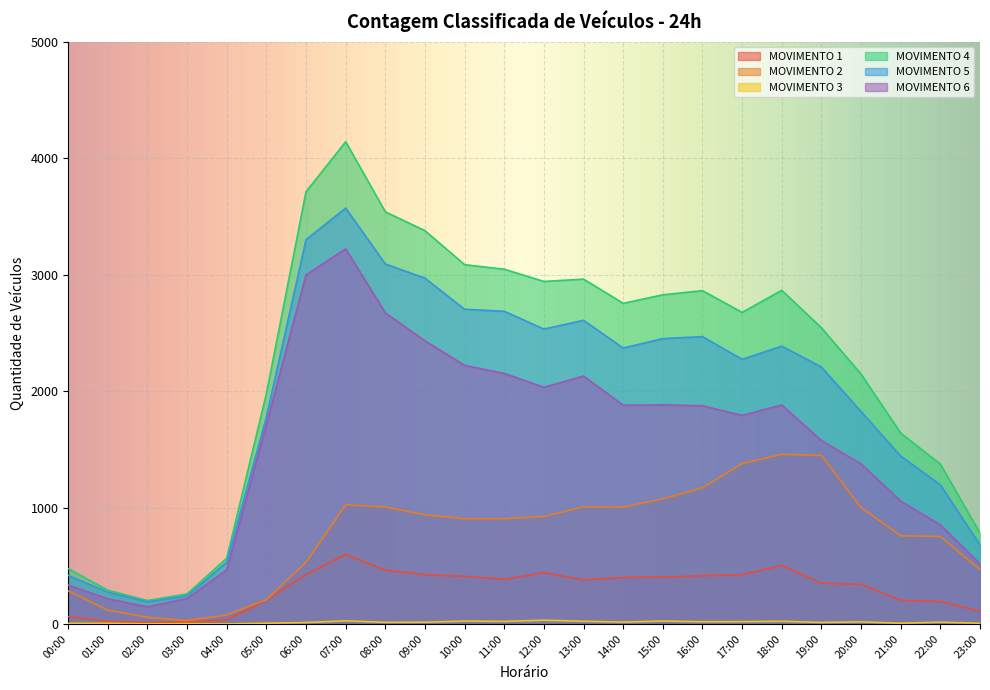

What is the average value of the MOVIMENTO 6 series?

1568